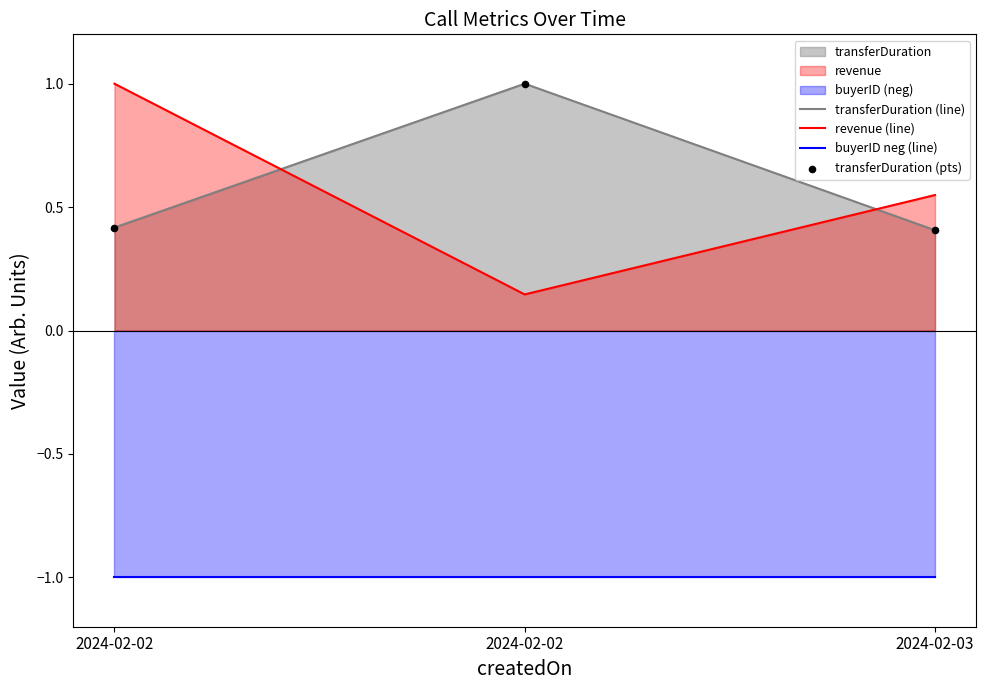

At which category is the sum across all series the highest?

2024-02-02